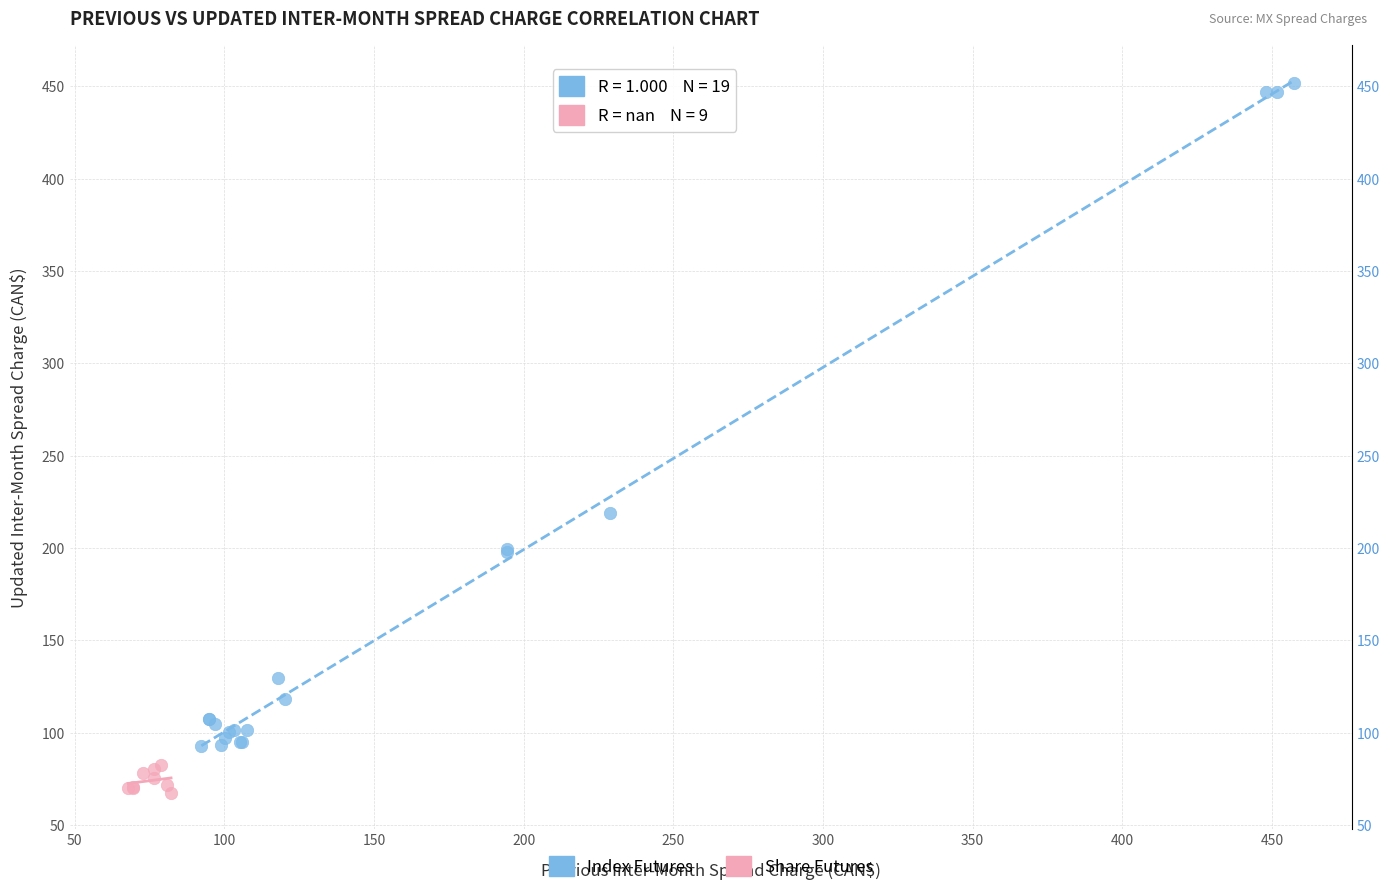

Which series has the largest Y range (max minus min)?

Index Futures